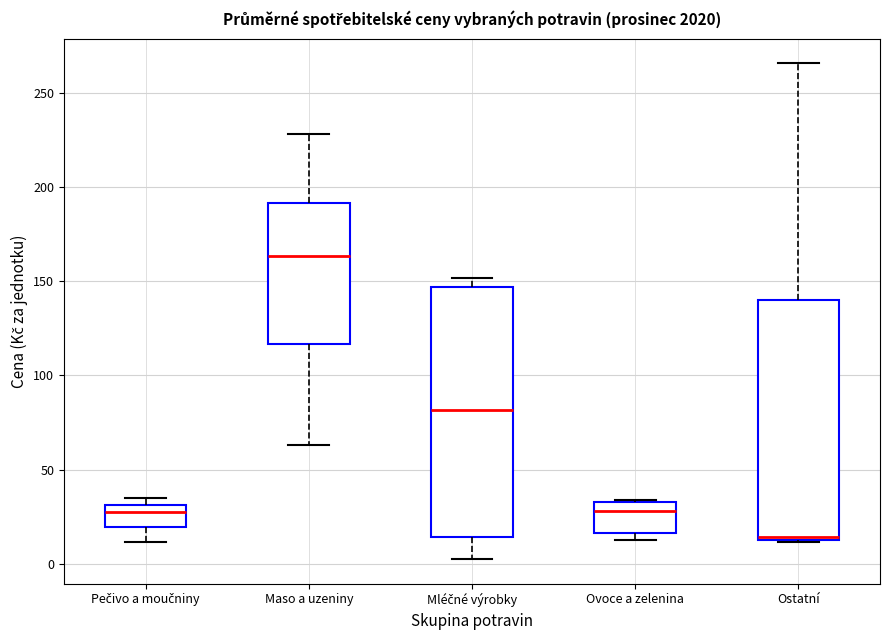

Which box is the tallest, from its lower edge to its upper edge?

Mléčné výrobky